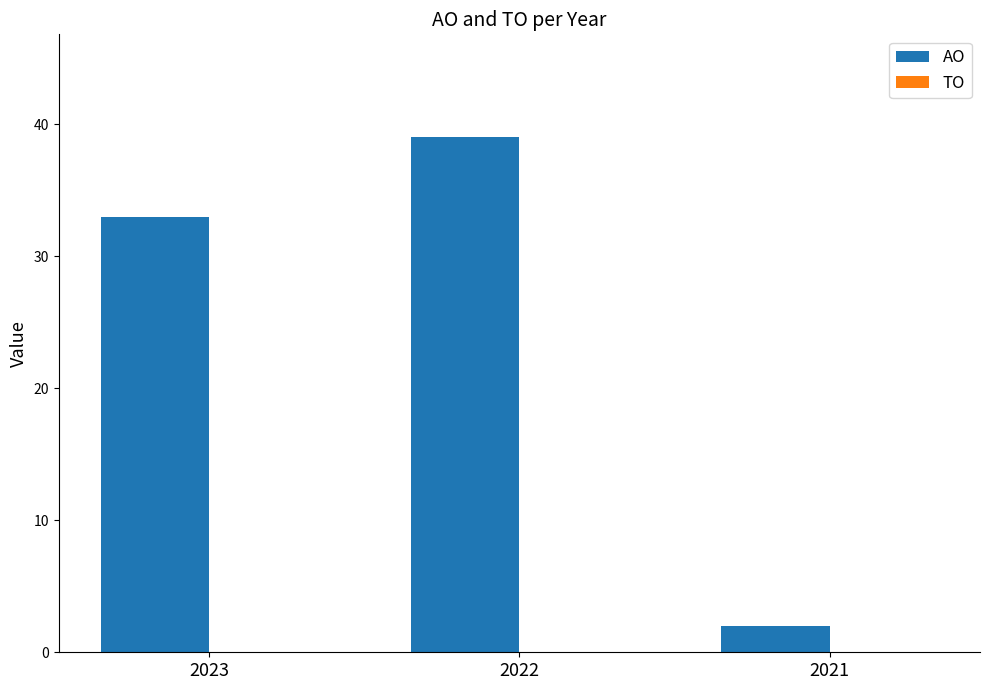

What is the change in value from 2023 to 2022?

+6